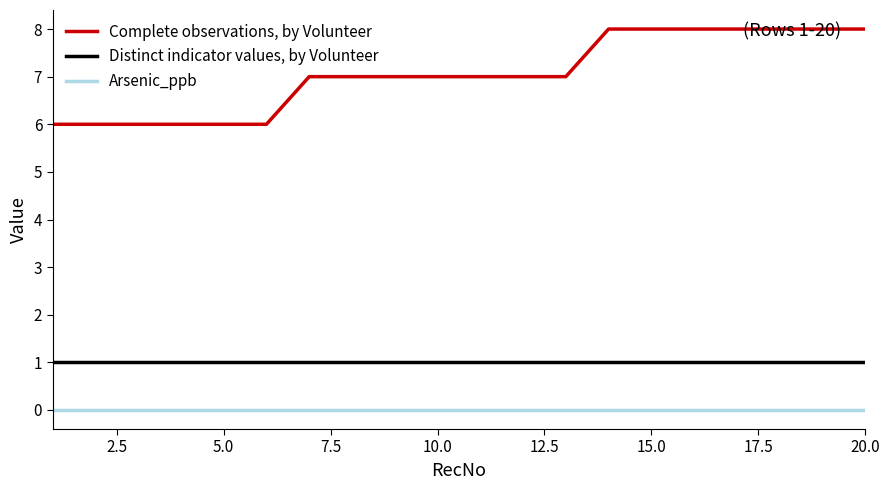

Which series has the largest range (max minus min)?

Complete observations, by Volunteer